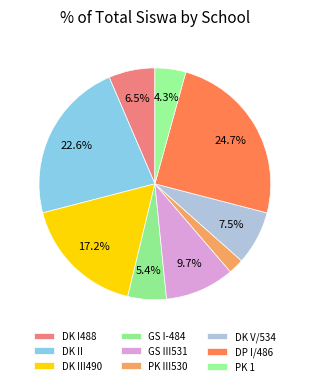

How many segments does this pie chart have?

9